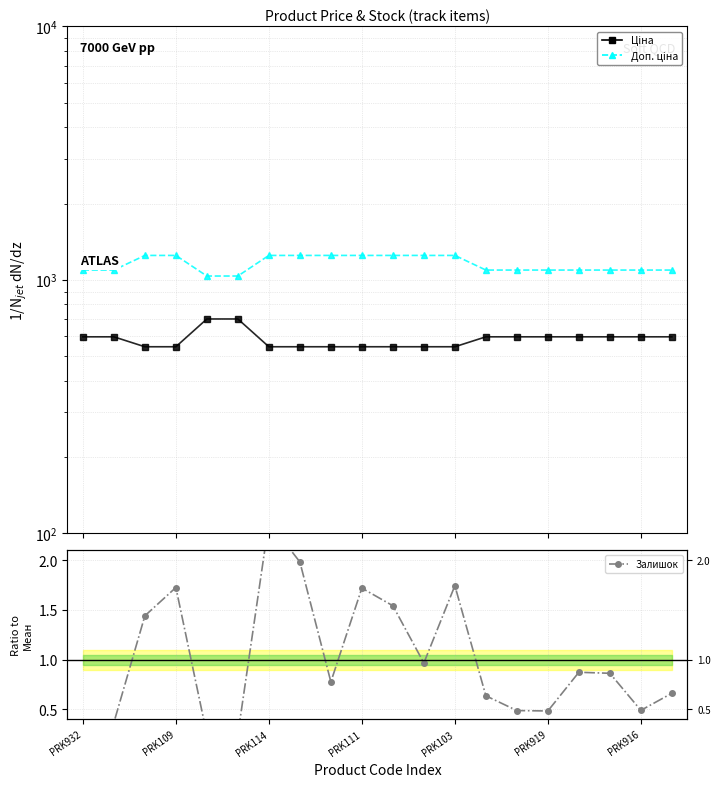

At PRK111, list the series in order from largest to smallest.

Доп. ціна, Ціна, Залишок